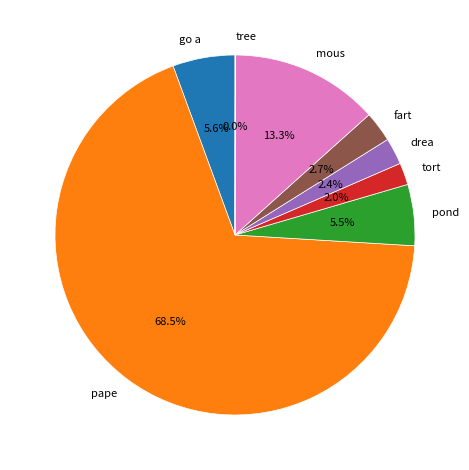

Which category accounts for the majority?

pape